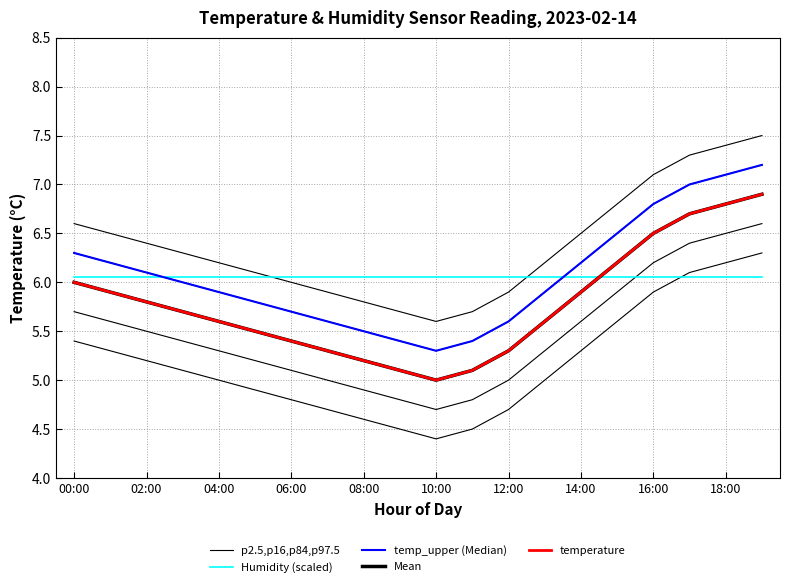

What value does the Mean series have at 11?

5.1